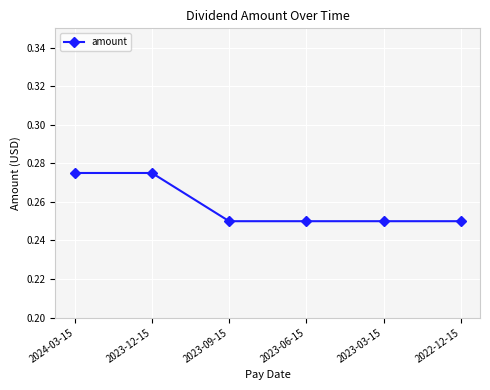

Which has a higher value, 2023-12-15 or 2023-03-15?

2023-12-15